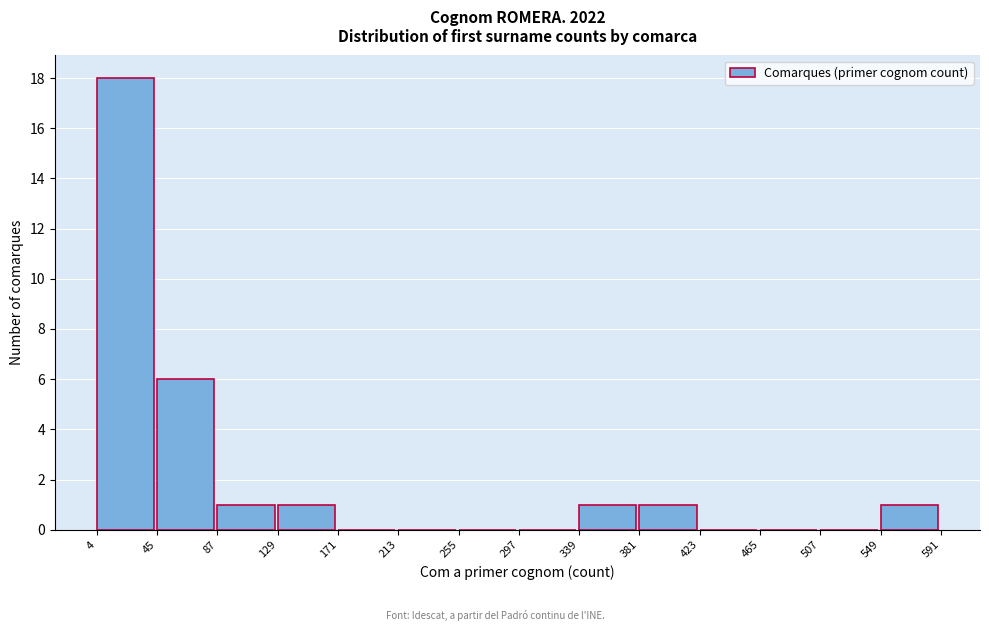

Over which range of the x-axis is the bar tallest?

4 to 45